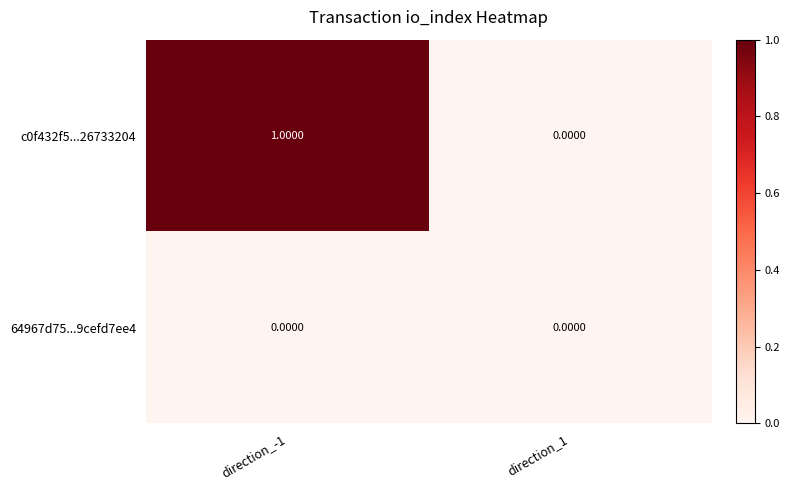

Which series has the largest total across all categories?

c0f432f5...26733204